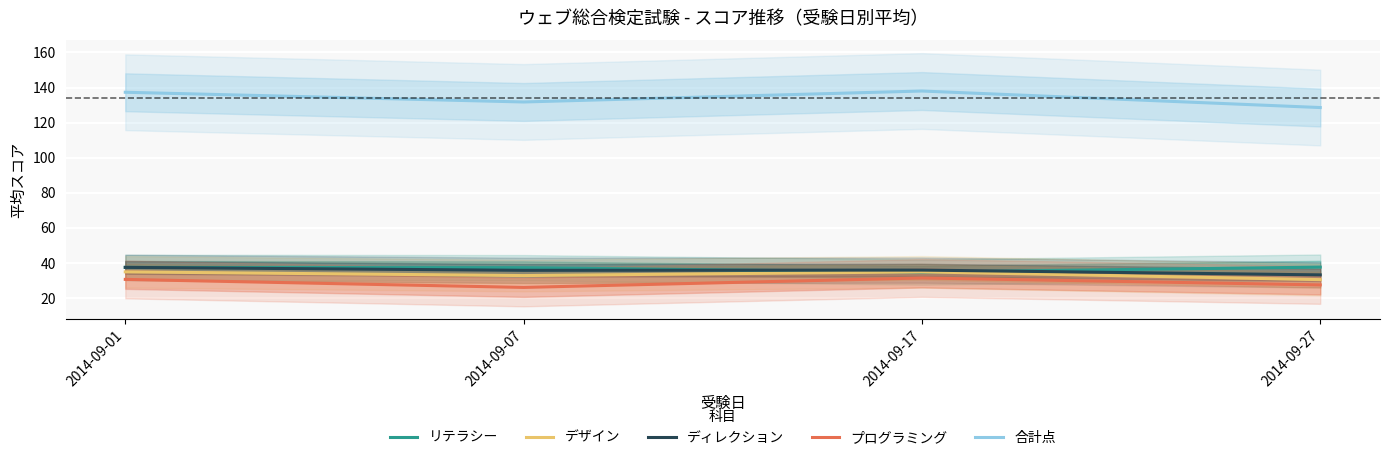

List the series in order of their peak value, lowest first.

プログラミング, デザイン, ディレクション, リテラシー, 合計点